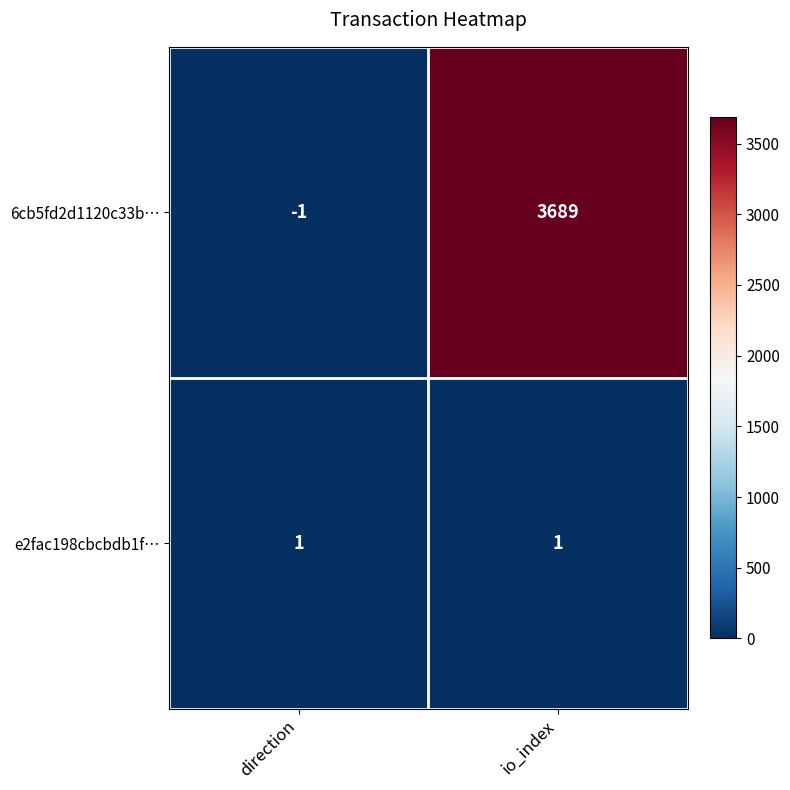

Reading left to right, list all the values displayed in this chart.

6cb5fd2d1120c33b…: direction=-1	io_index=3689
e2fac198cbcbdb1f…: direction=1	io_index=1